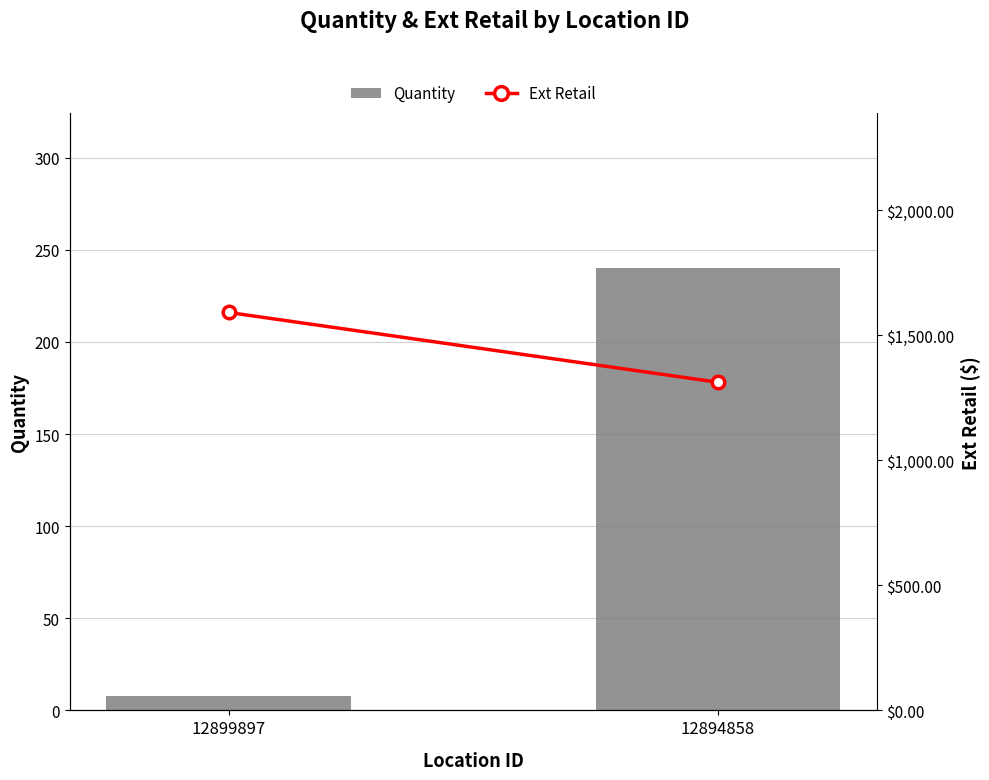

What is the total value across all series at 12899897?

1600.0